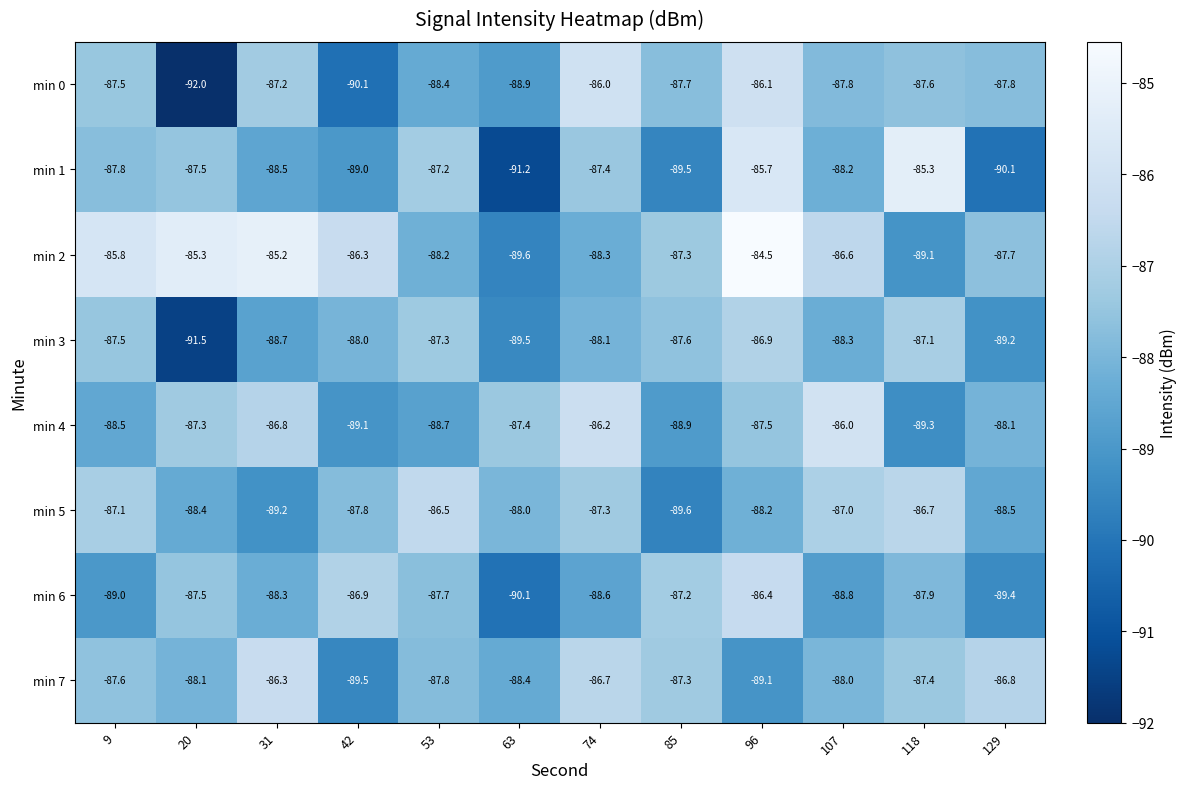

Which category has the highest value across all series?

96